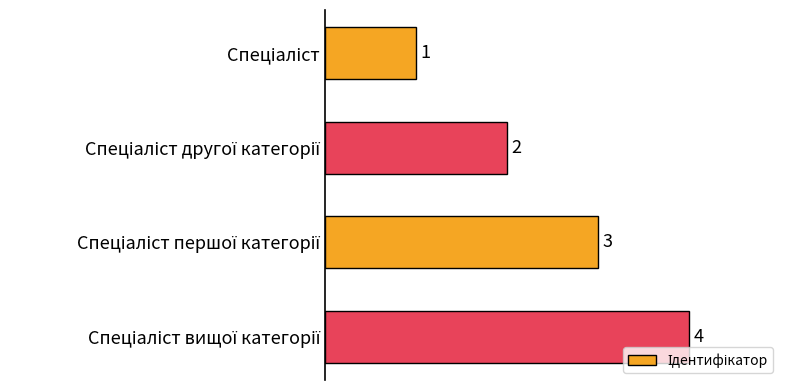

What is the smallest value displayed?

1